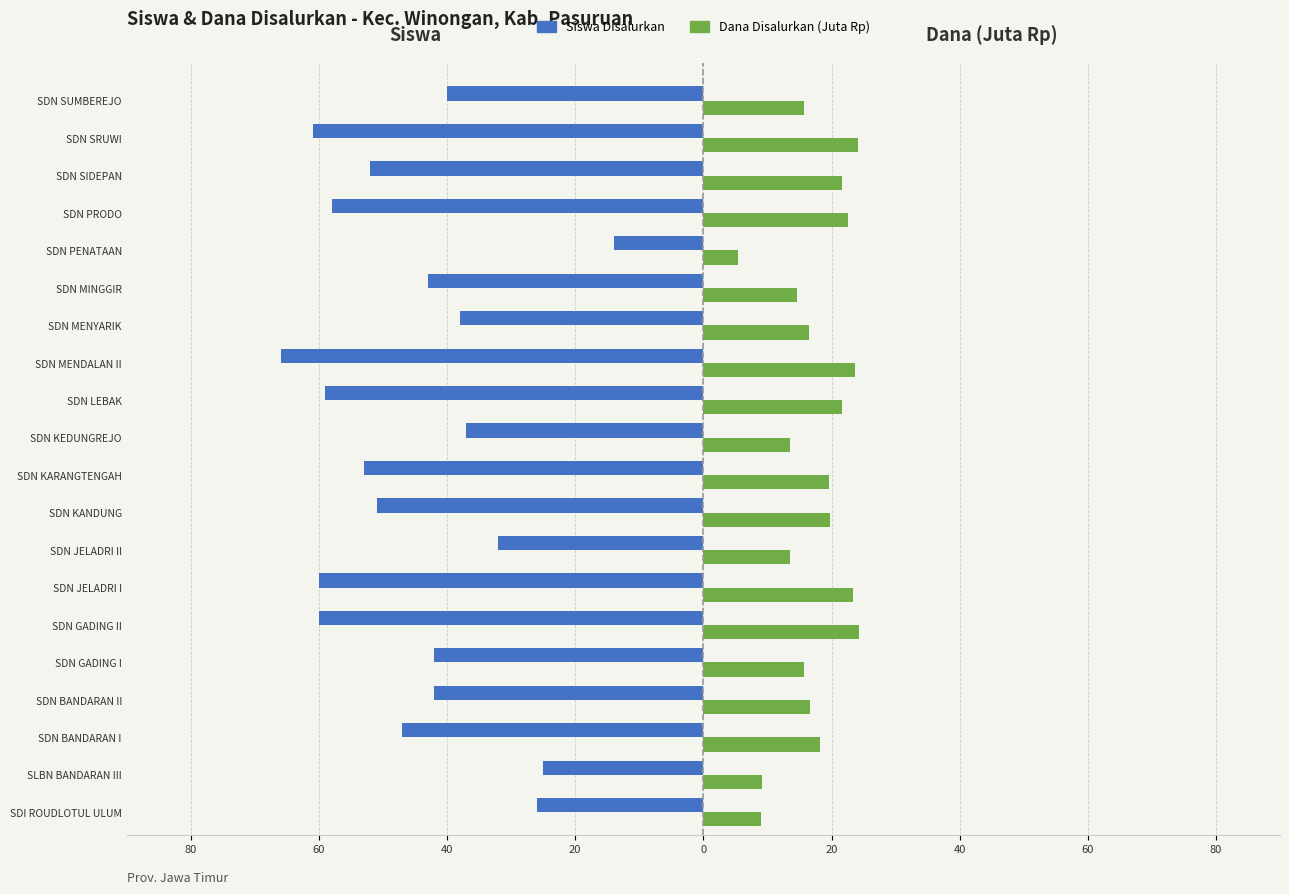

What are all the series names shown in the legend?

Siswa Disalurkan, Dana Disalurkan (Juta Rp)